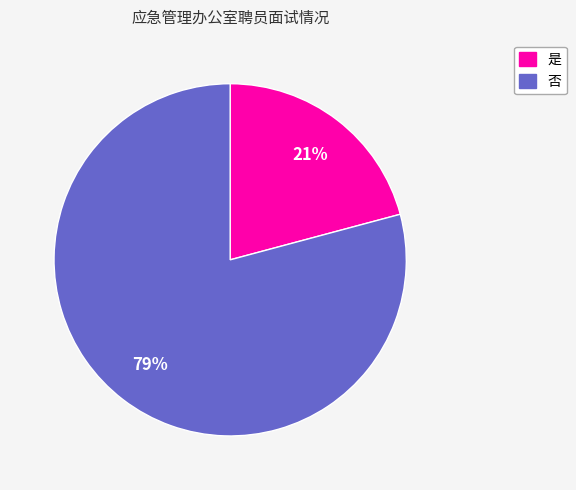

To the nearest percent, what percentage of the pie is 否?

79%